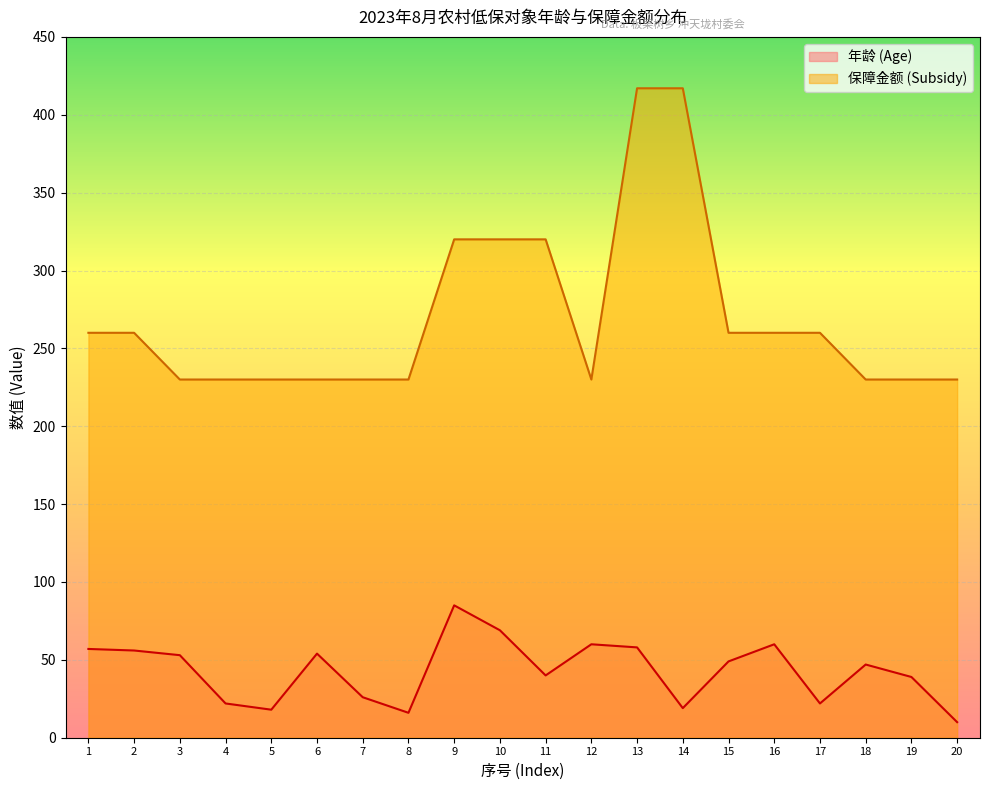

Does the chart display data point markers on the line(s)?

No